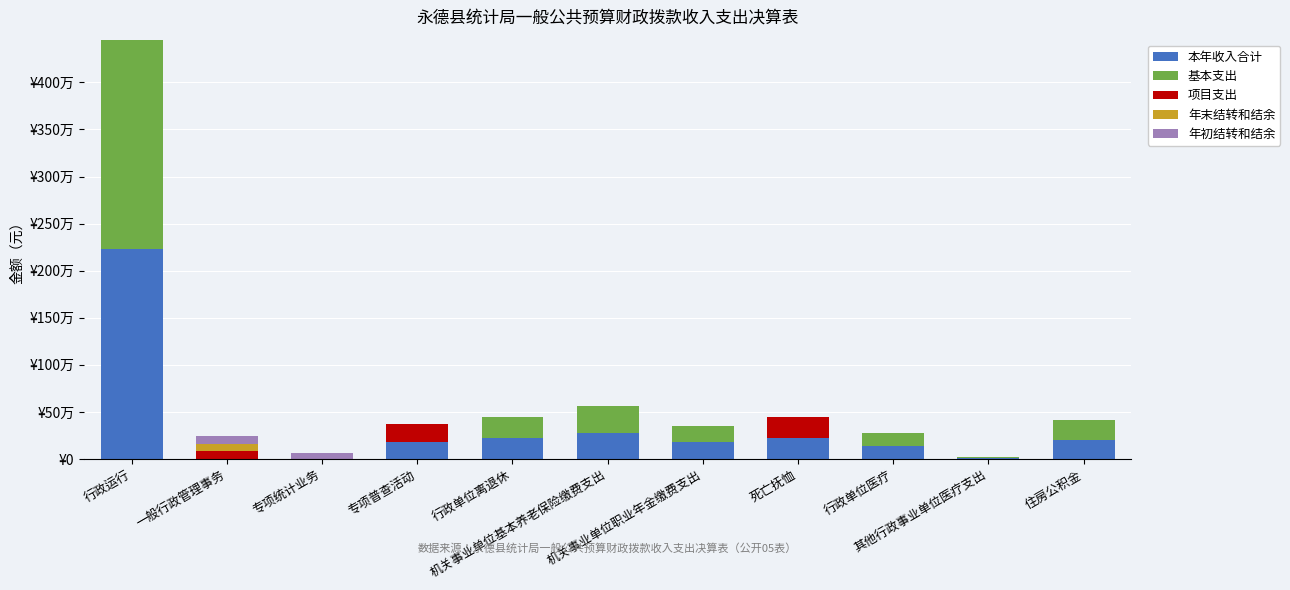

Are the bars horizontal?

No